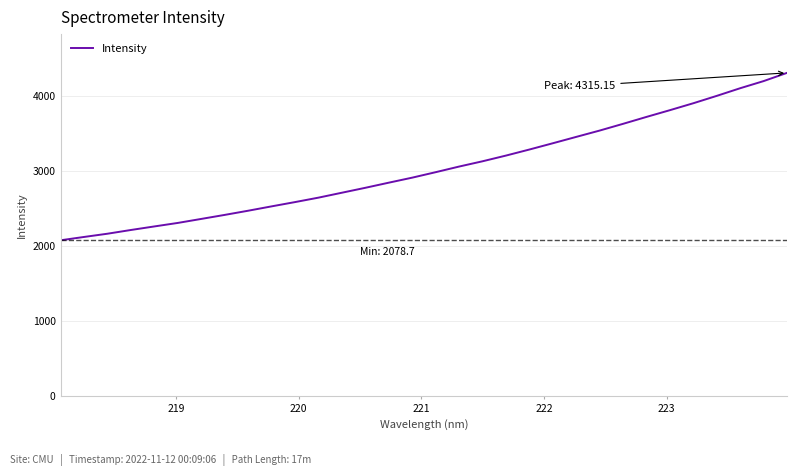

What is the difference between the maximum and minimum values?

2236.5